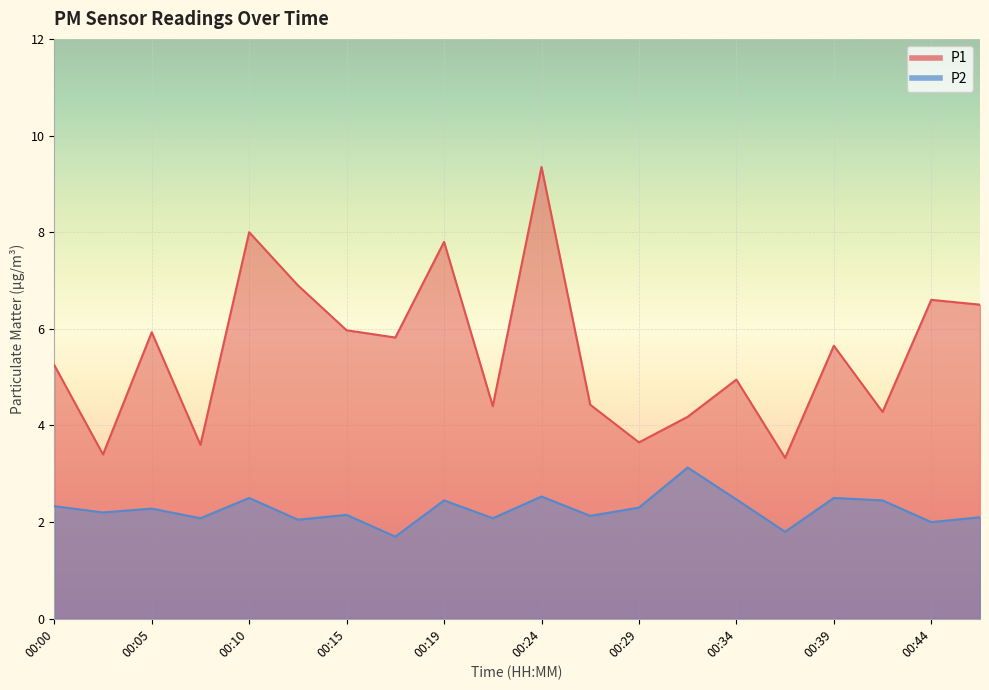

What is the spread (max minus min) of values at 00:24?

6.8